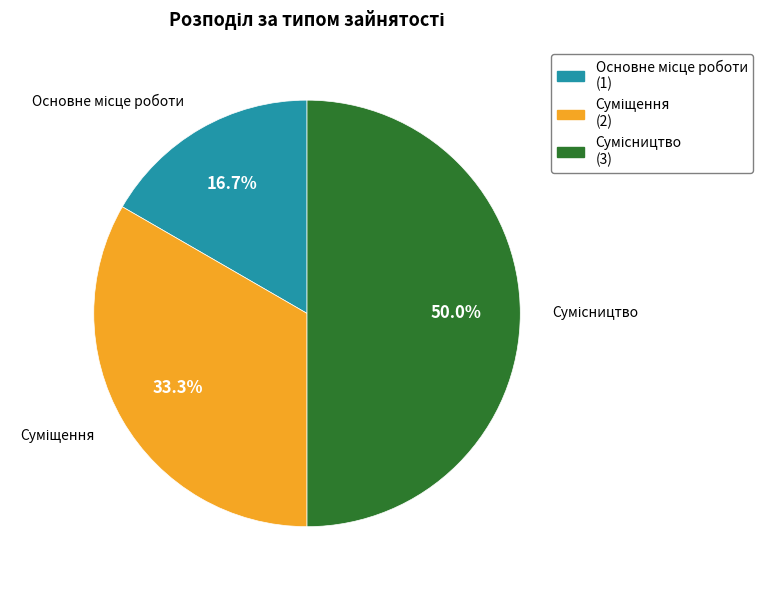

Does Сумісництво represent more than half of the total?

No